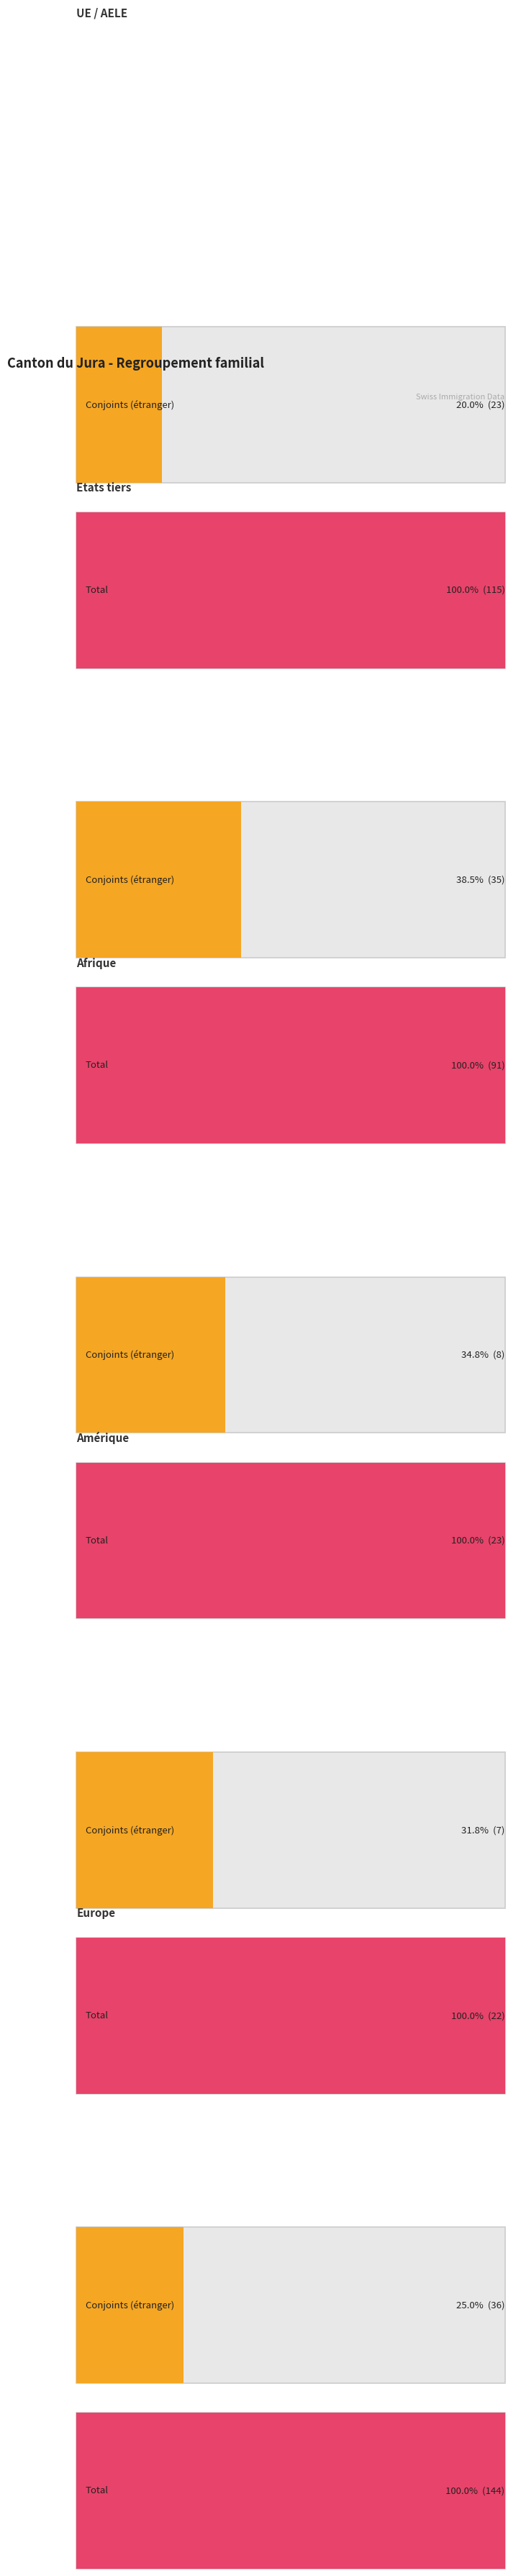

What is the label of the 4th bar from the right?

Etats tiers